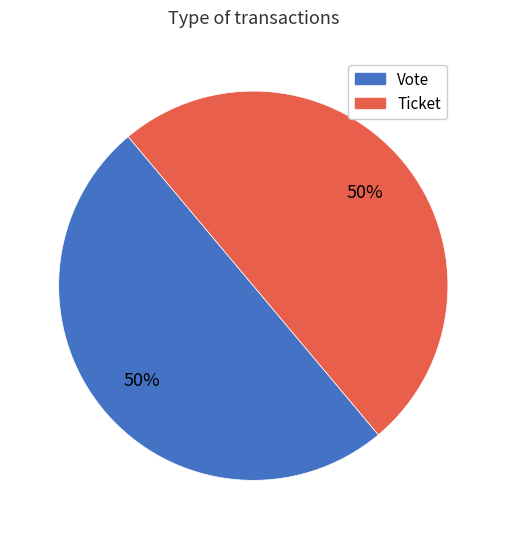

How many segments does this pie chart have?

2